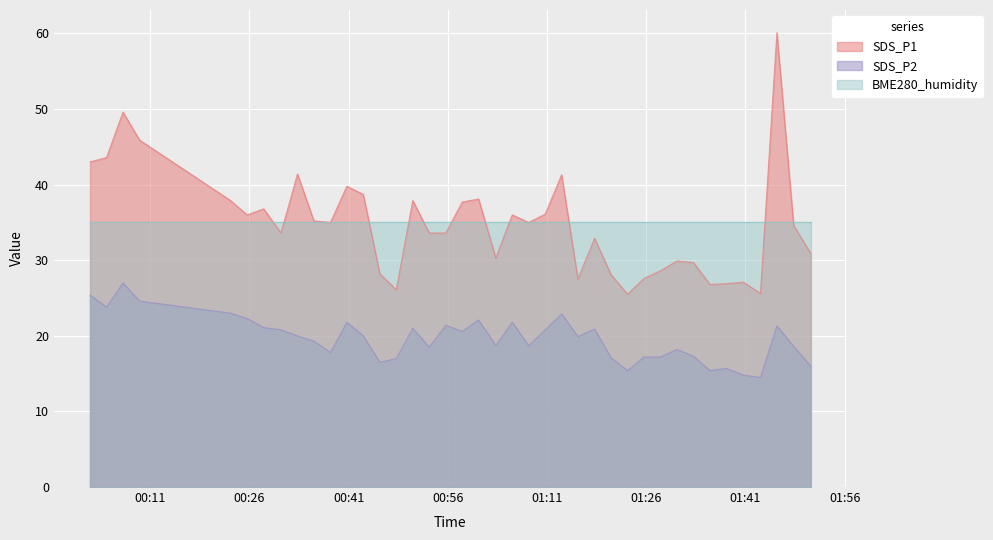

What is the sum of the SDS_P2 values at 2023/01/05 00:33:16 and 2023/01/05 00:06:53?

47.0